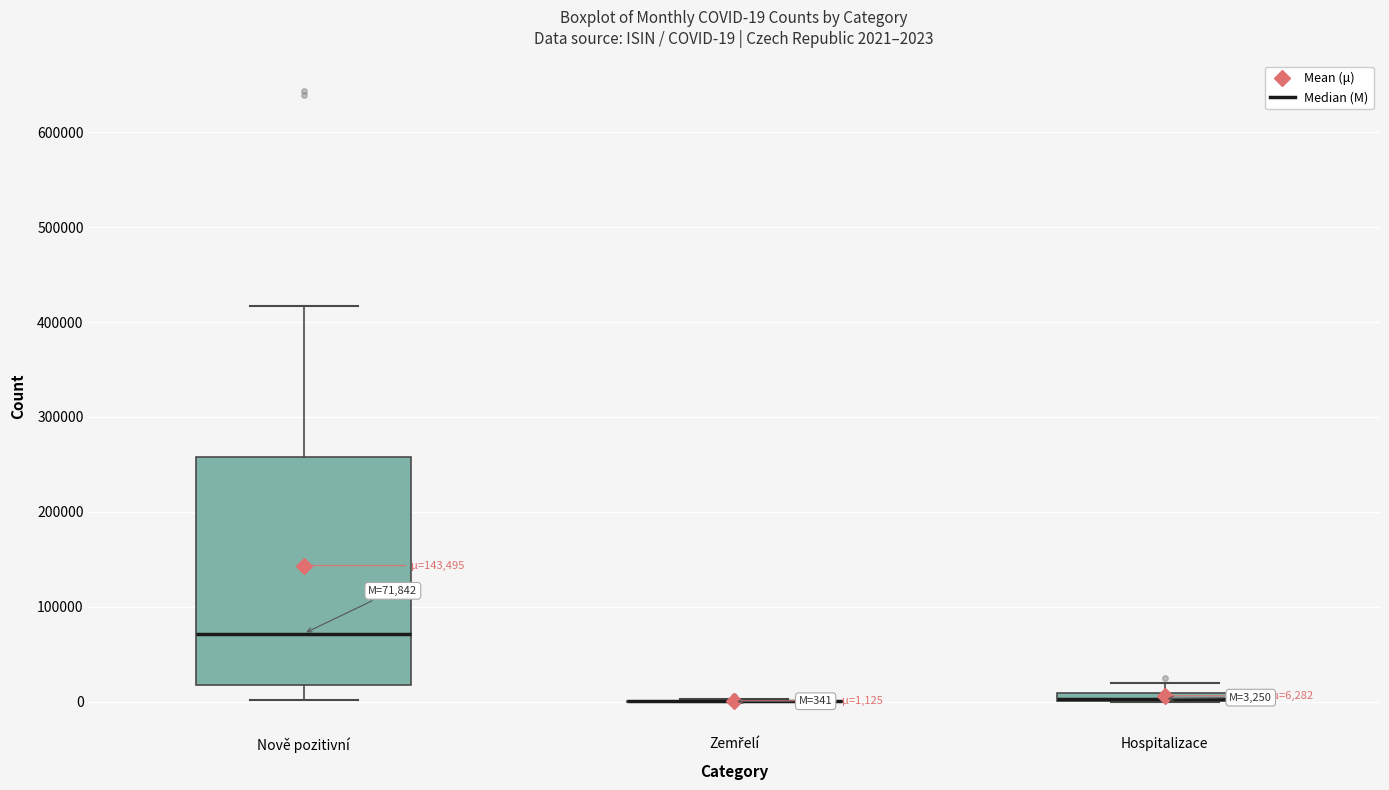

Which box is the tallest, from its lower edge to its upper edge?

Nově pozitivní